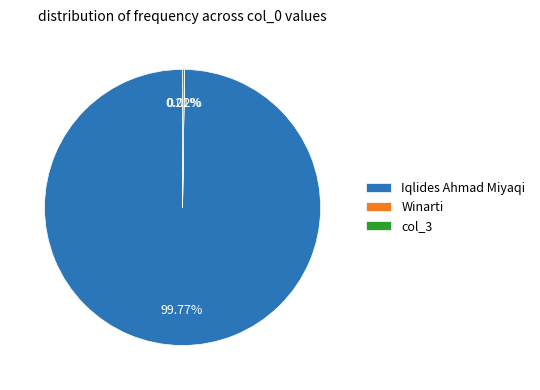

Is there any slice that represents more than half of the pie?

Yes